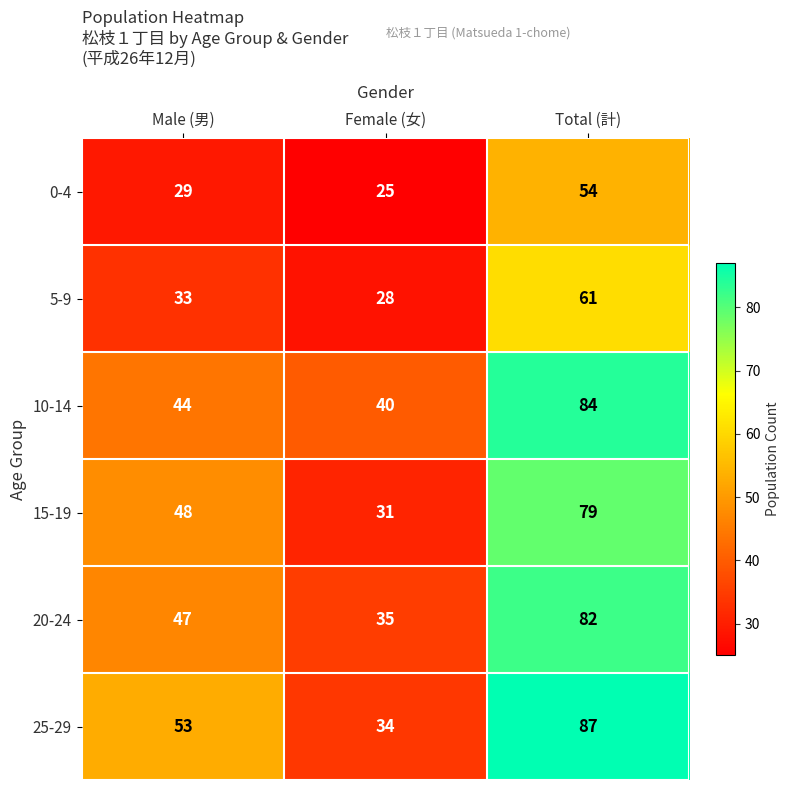

What is the difference between the 15-19 values at Female (女) and Total (計)?

48